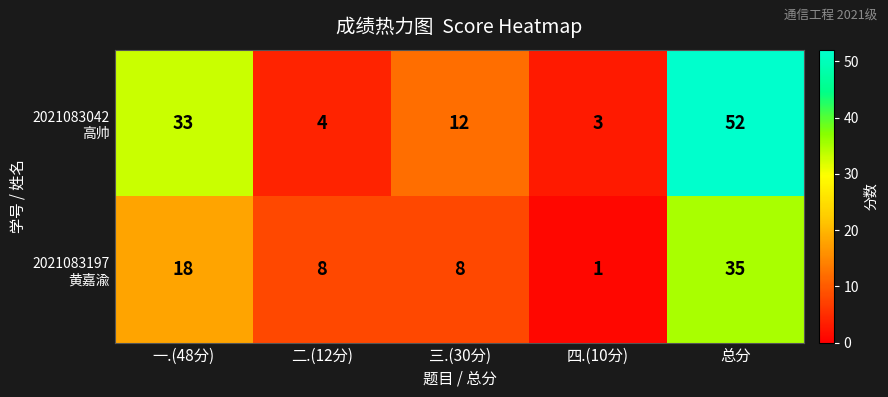

What is the total value across all series at 三.(30分)?

20